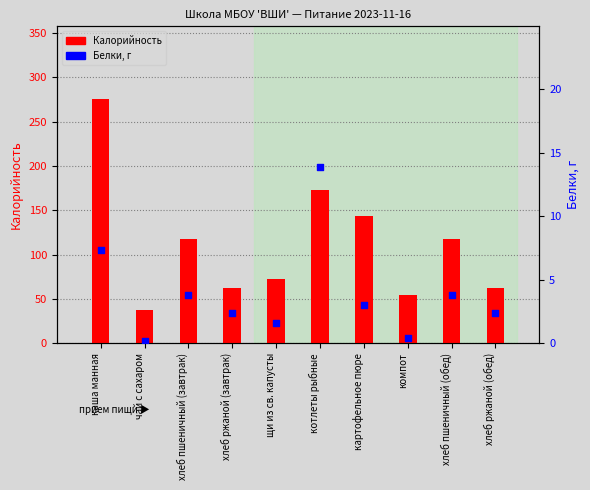

Between чай с сахаром and хлеб ржаной (обед), which is larger?

хлеб ржаной (обед)